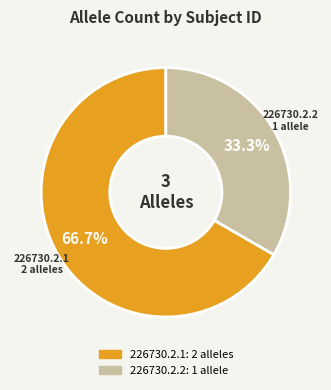

To the nearest percent, what portion does 226730.2.1 represent?

67%